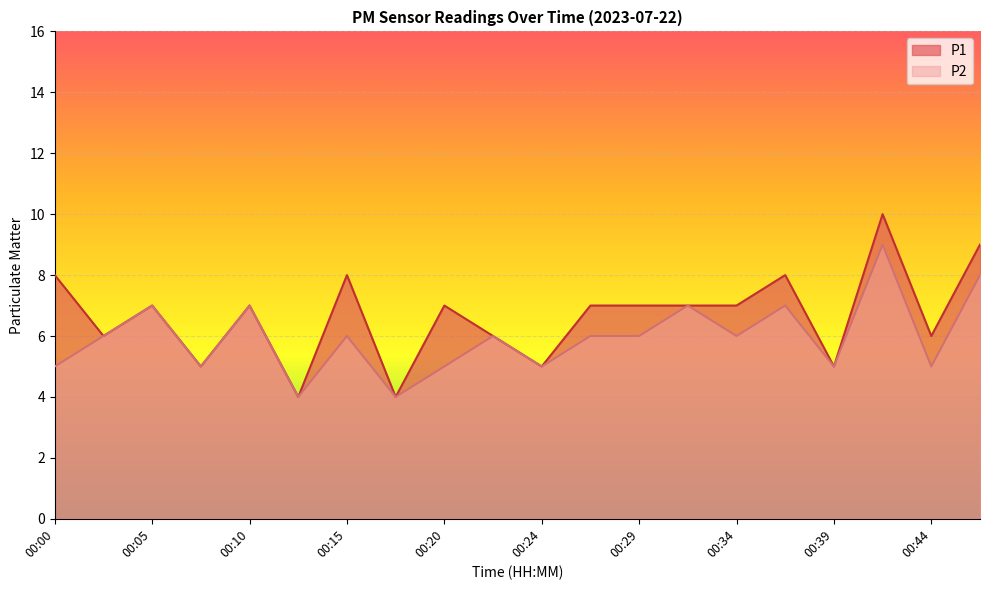

List the series in order of their peak value, lowest first.

P2, P1